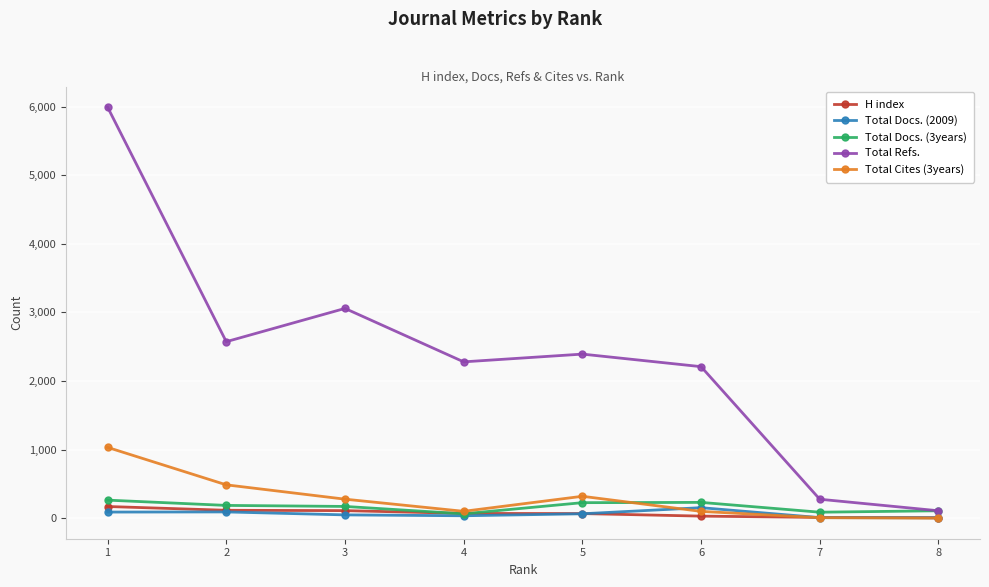

The value of Total Refs. at 3 is 1293. True or false?

False